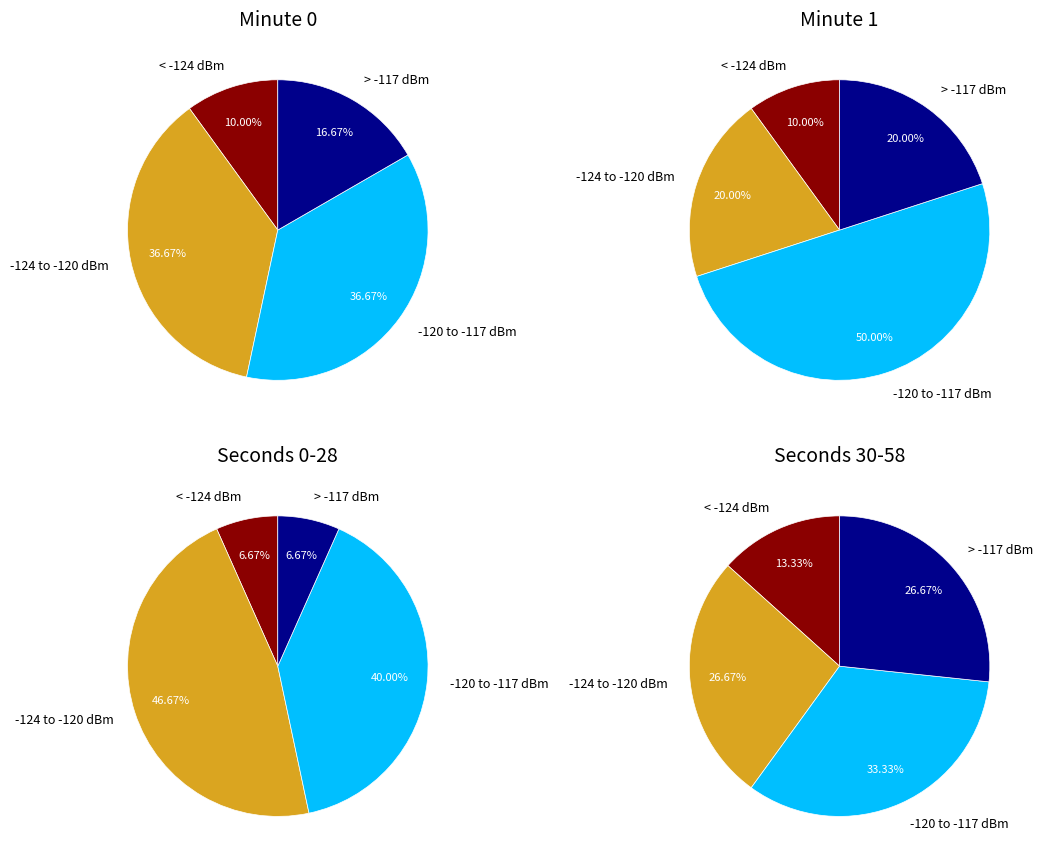

How many slices are in this pie chart?

16